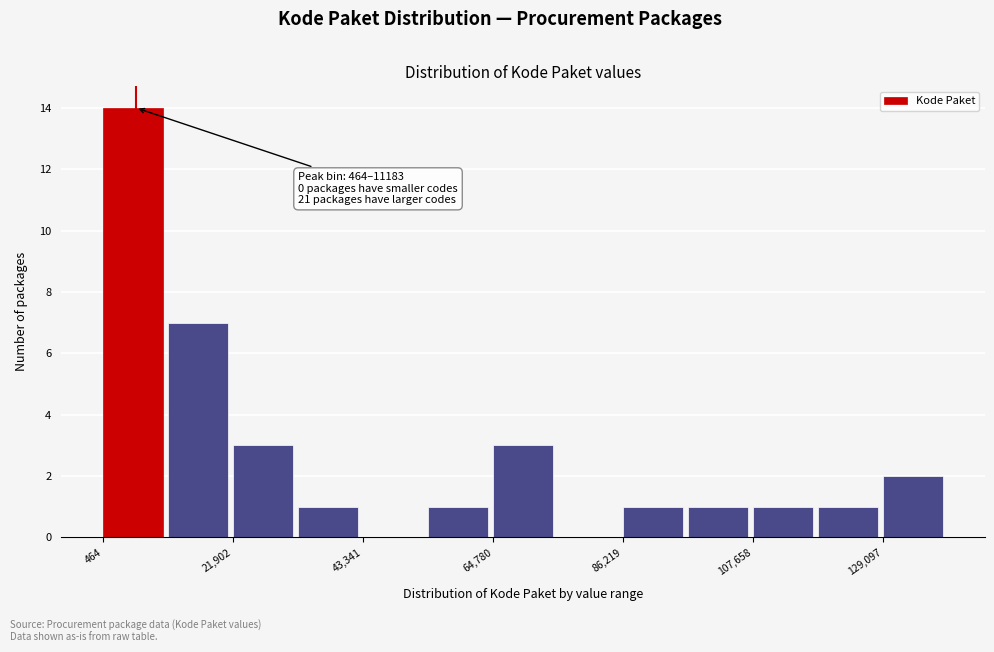

Read against the x-axis, roughly where is the centre of the tallest bar?

5000